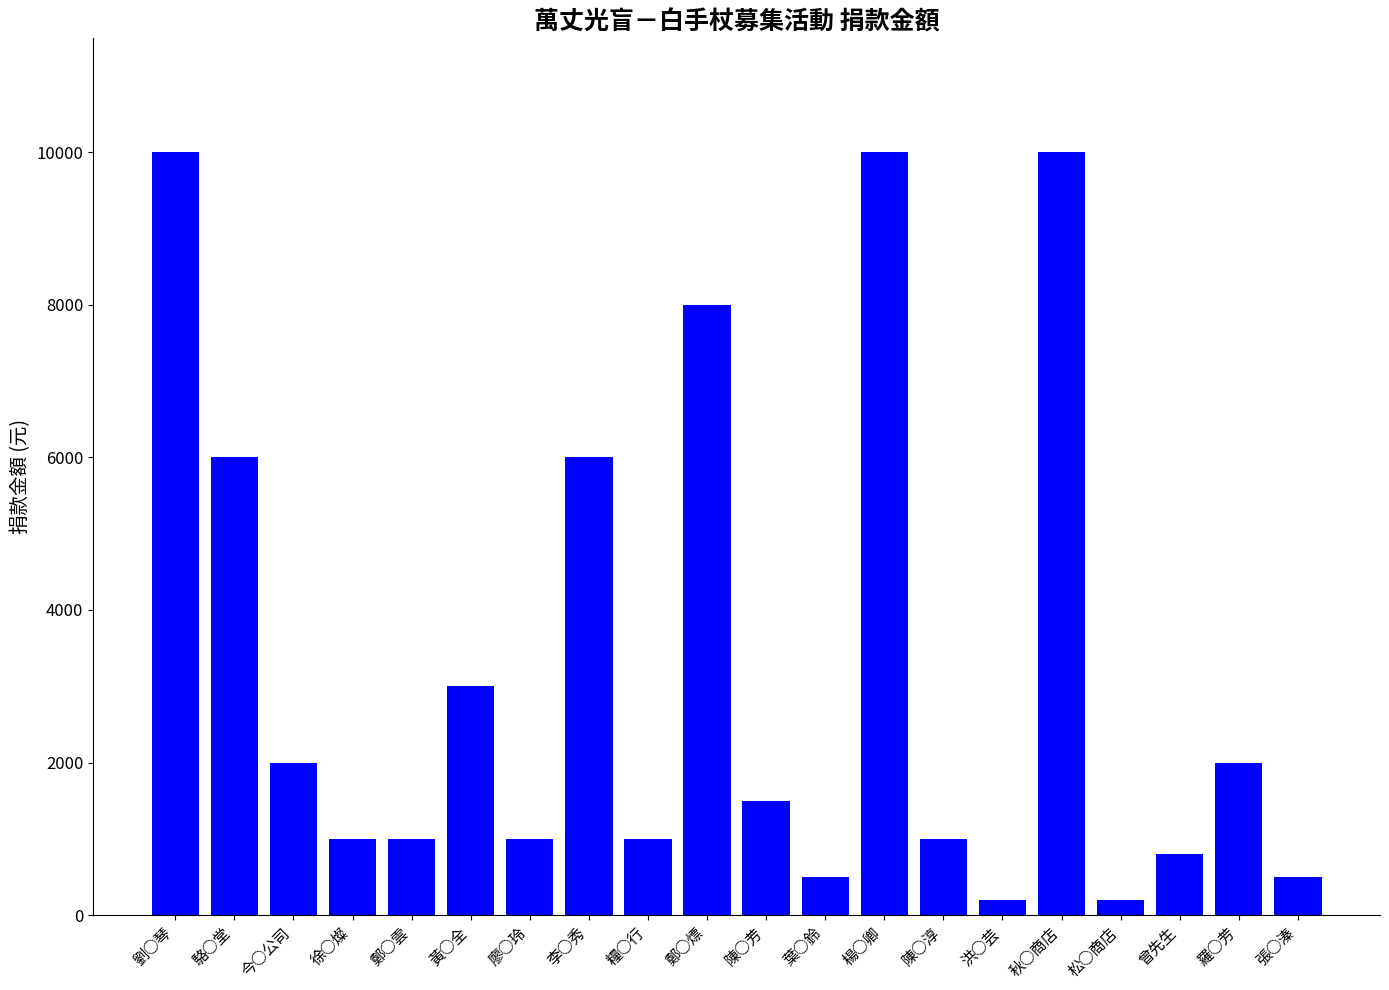

Is it true that the value at 秋○商店 is 10000?

True